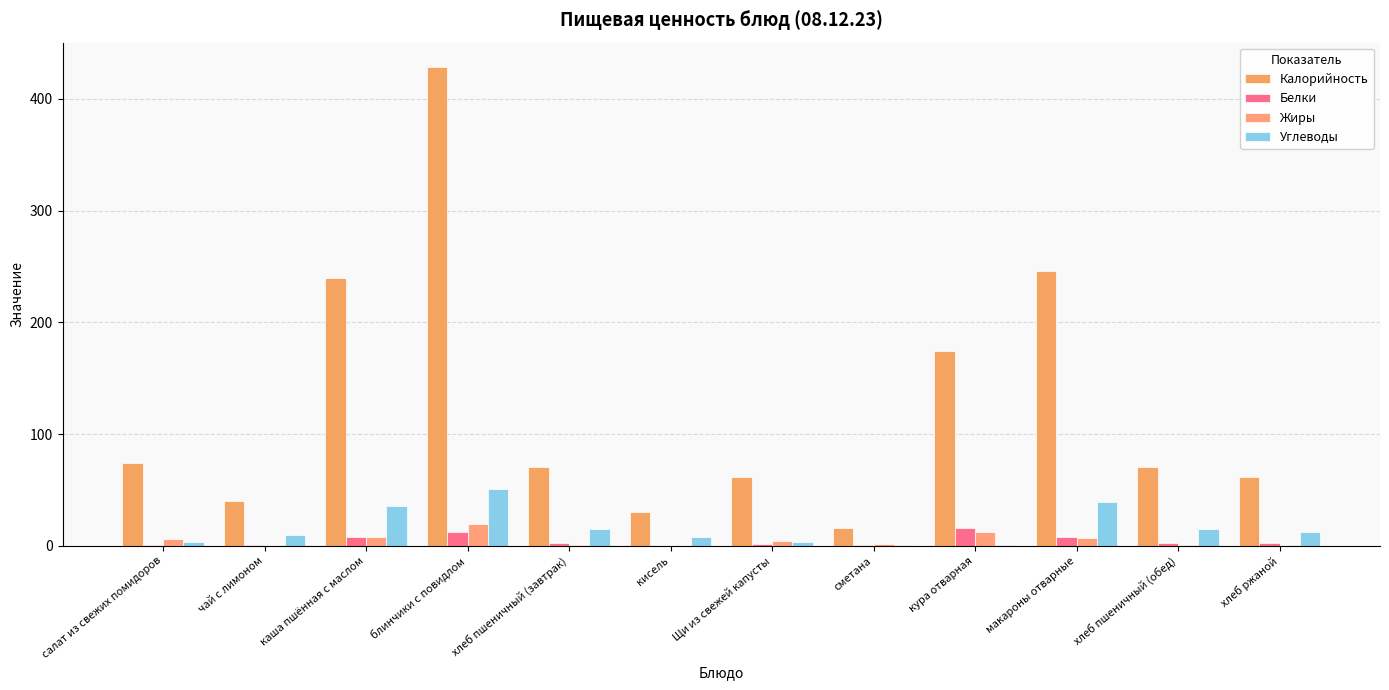

At which label is Калорийность closest to 222?

каша пшённая с маслом